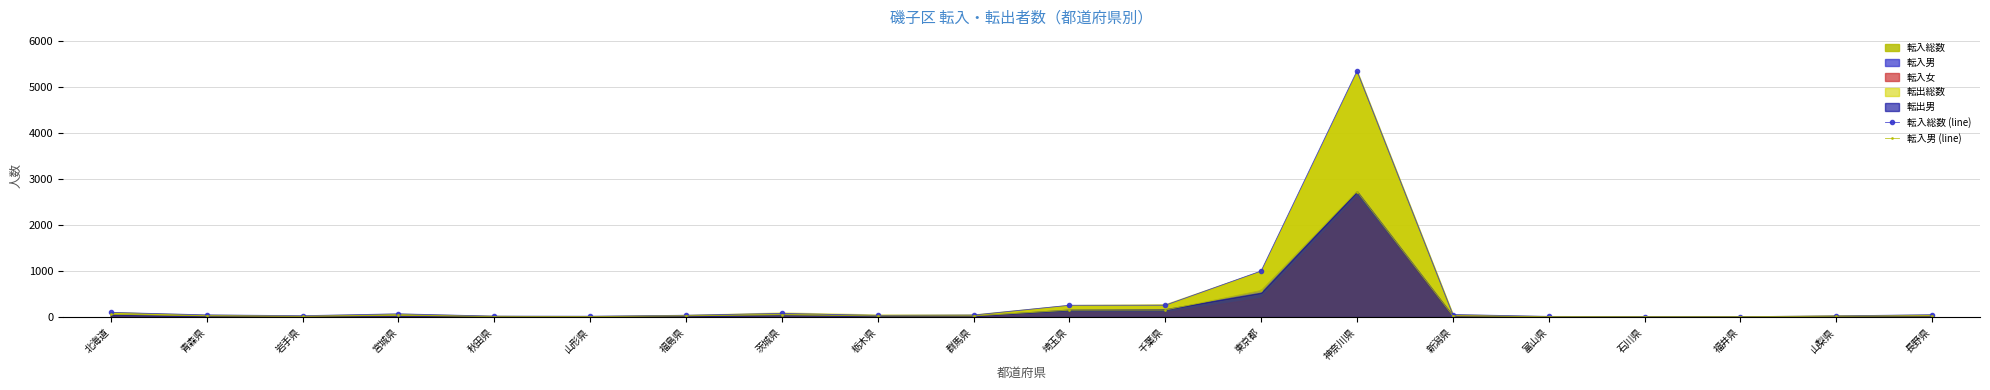

Rank the series at 群馬県 from lowest to highest value.

転入男 (line), 転入総数 (line)